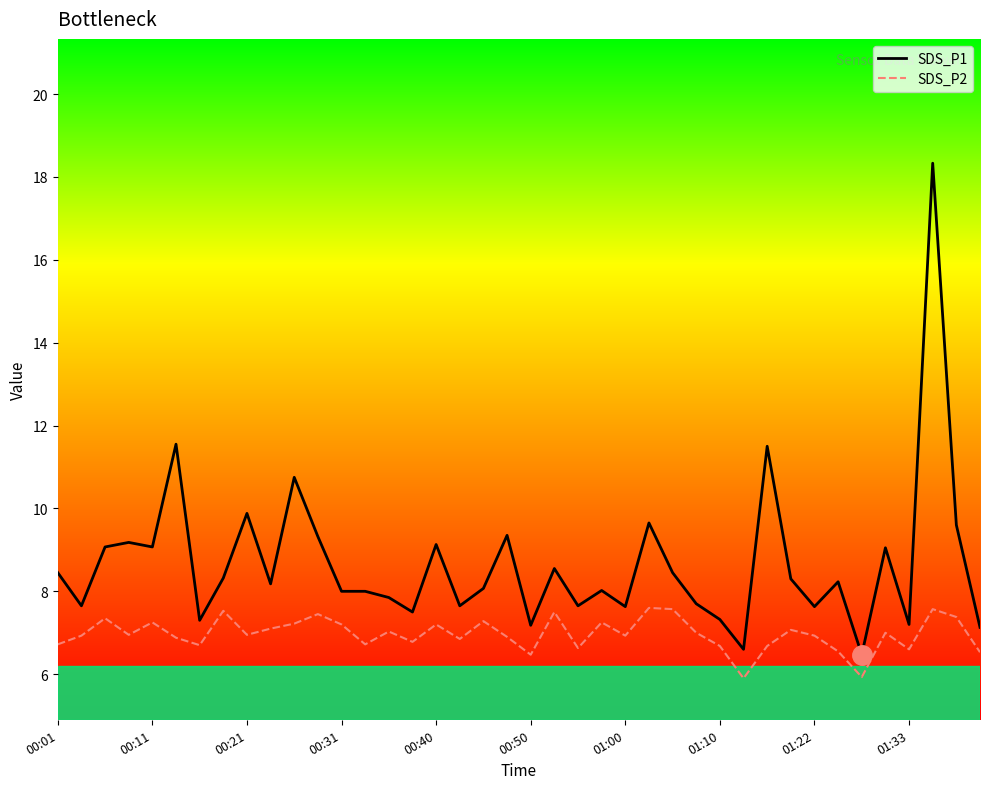

Is this an area chart (filled region under the line)?

No